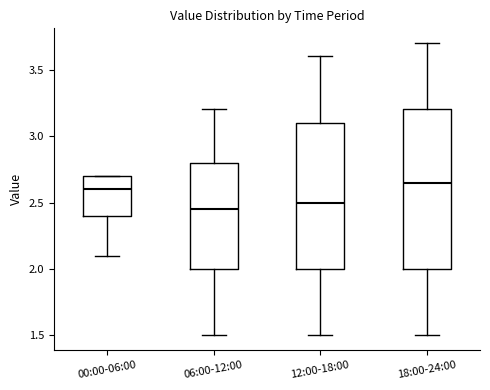

Reading left to right, transcribe this box plot: for each box, give where its median line is, the range the box spans, and where its two whiskers end, as read against the y-axis. The values are not printed on the chart, so give them approximately, as read against the axis.

00:00-06:00: median 2.60, box 2.40 to 2.70, whiskers 2.10 to 2.70
06:00-12:00: median 2.45, box 2.00 to 2.80, whiskers 1.50 to 3.20
12:00-18:00: median 2.50, box 2.00 to 3.10, whiskers 1.50 to 3.60
18:00-24:00: median 2.65, box 2.00 to 3.20, whiskers 1.50 to 3.70